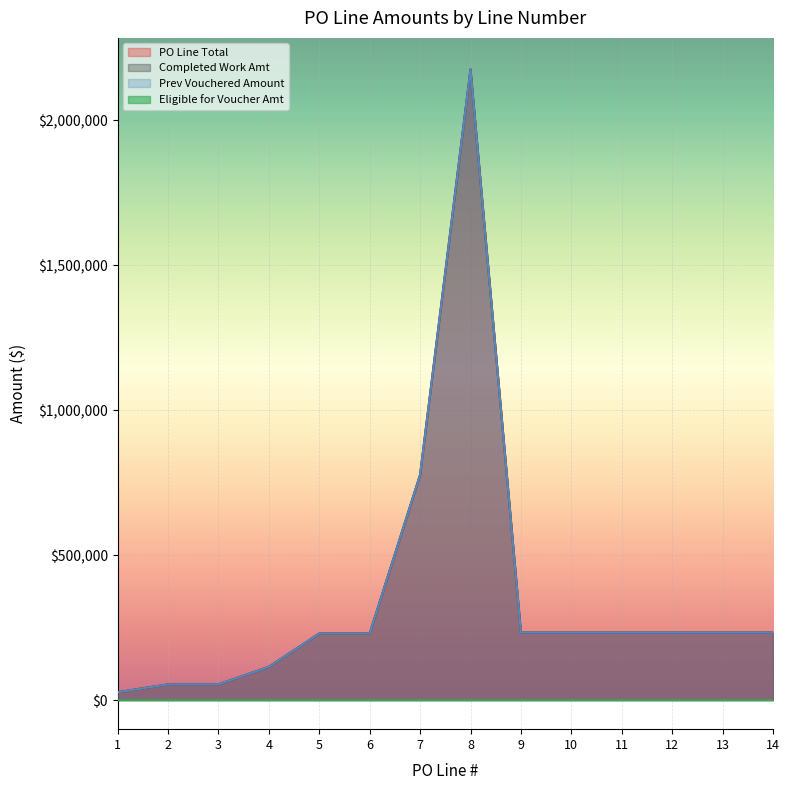

True or false: Completed Work Amt and Prev Vouchered Amount intersect in this chart.

False